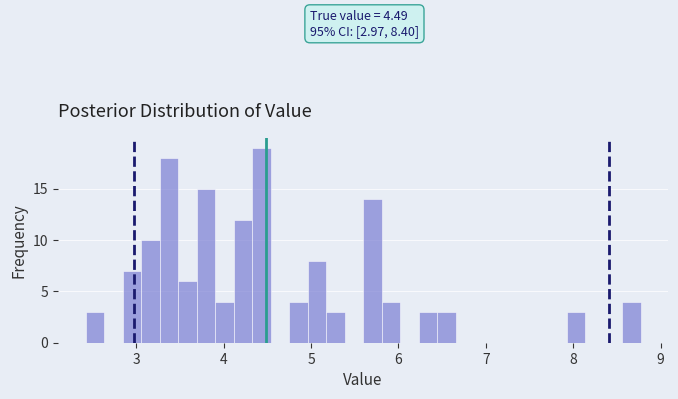

Read against the x-axis, roughly where is the centre of the tallest bar?

4.4